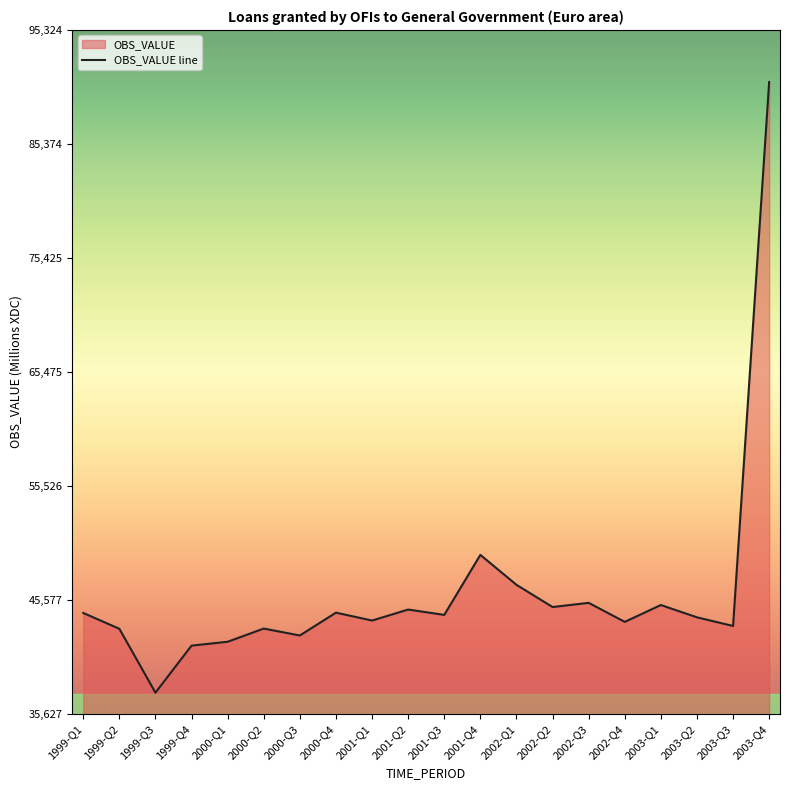

At which label is the value closest to 64143?

2001-Q4